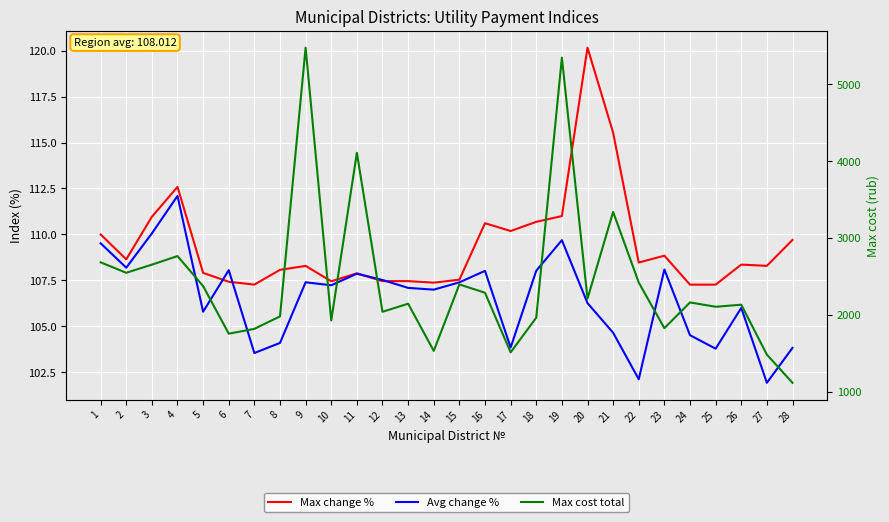

Is the value of Max change % at 5 greater than the value of Avg change % at 17?

Yes